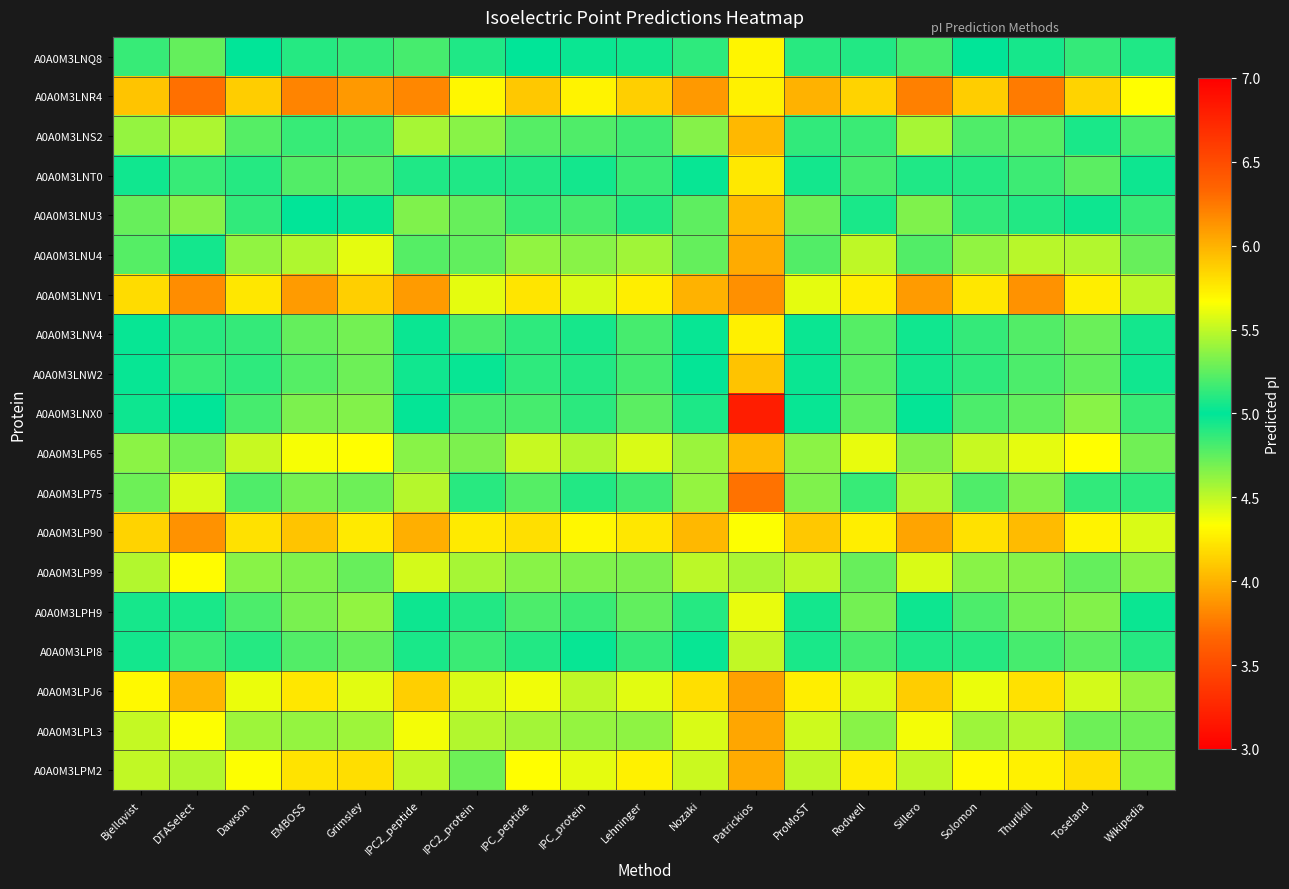

At which category is the sum across all series the highest?

DTASelect